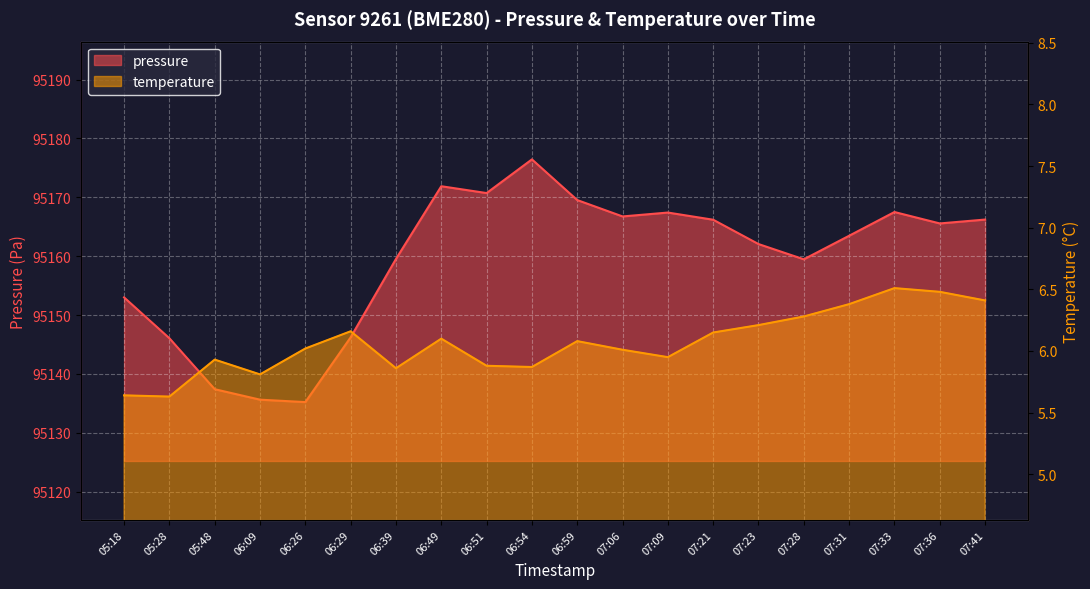

What is the greatest value displayed?

95176.4